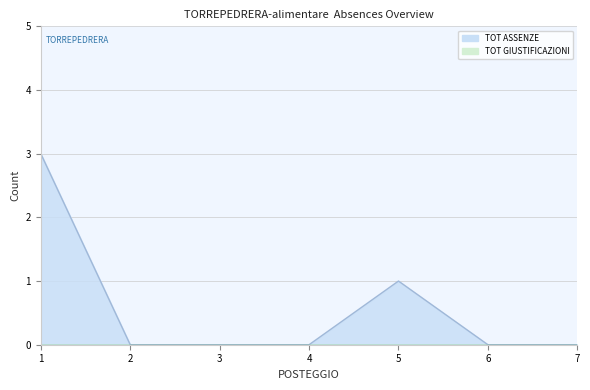

Where is the data nearest to the value 1?

5